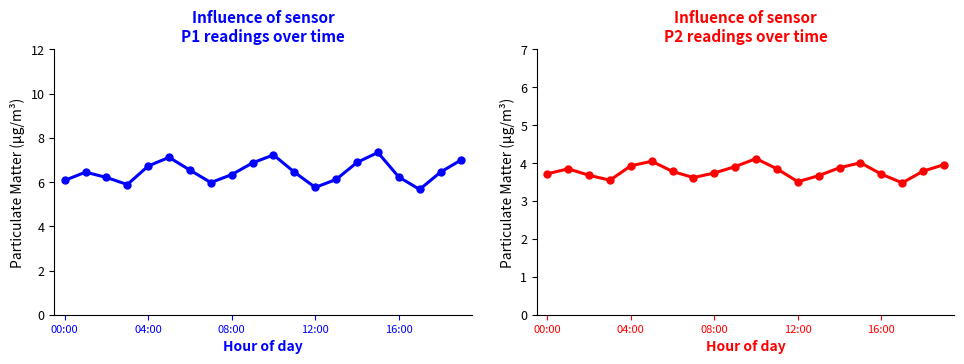

List the series in order of their overall mean, highest first.

P1, P2